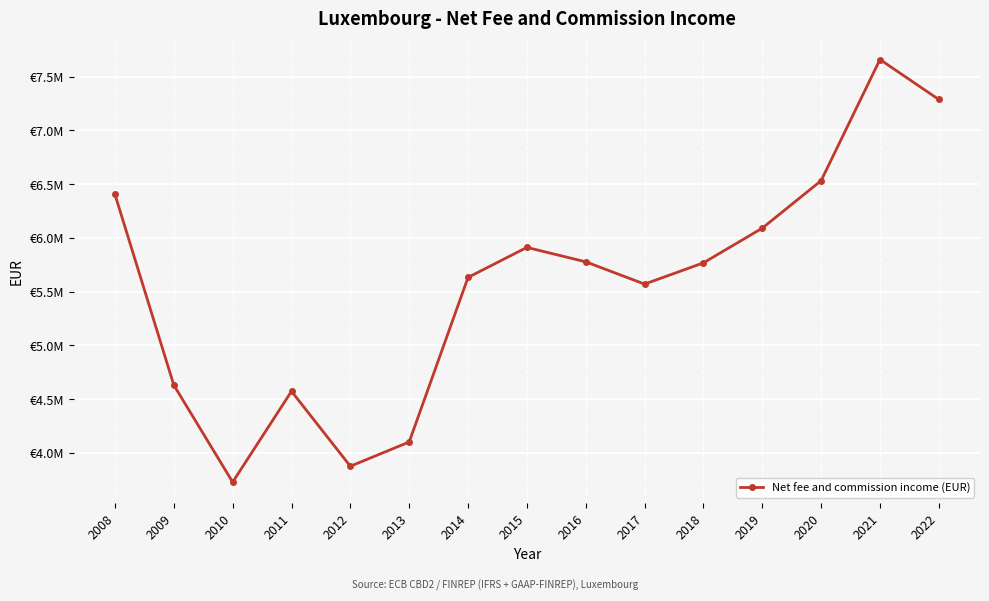

Approximately how many times larger is the value at 2009 compared to 2017?

0.8